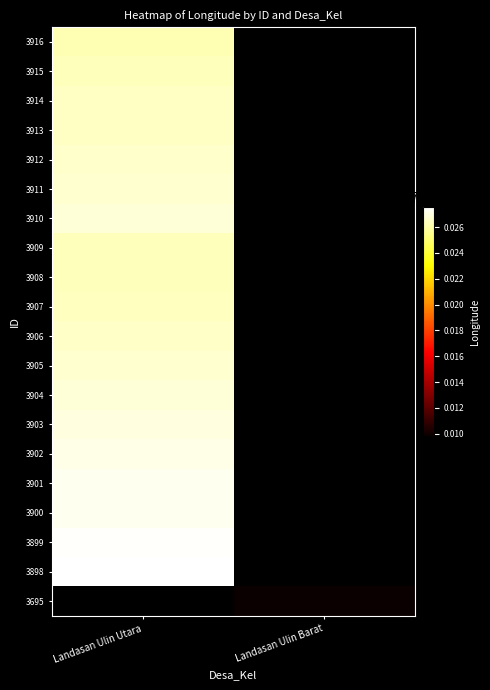

The value of 3914 at Landasan Ulin Utara is 160.6. True or false?

False